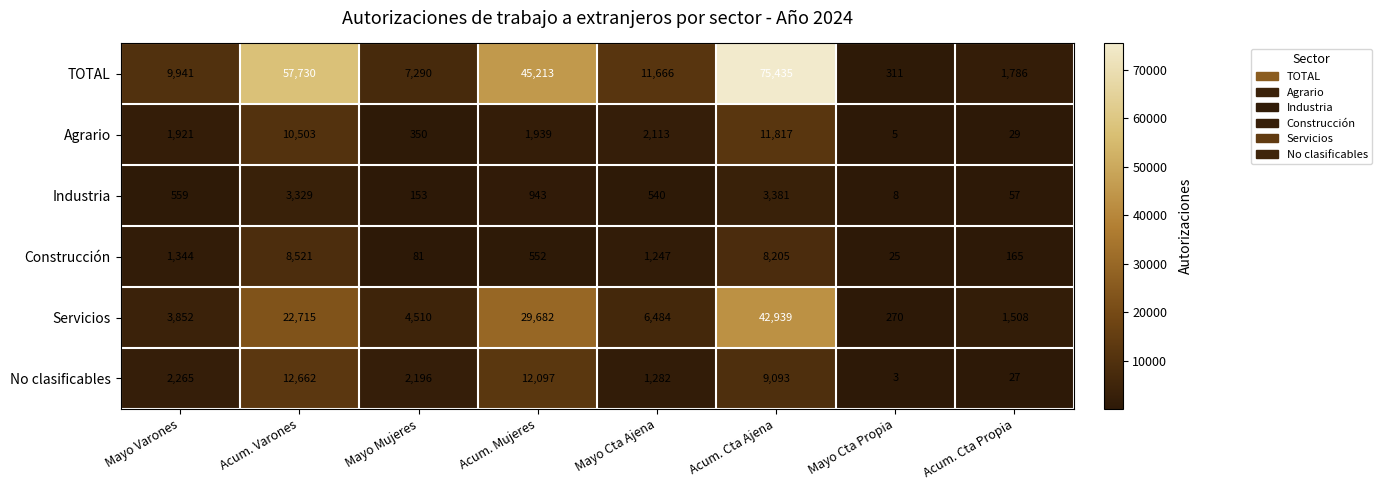

What is the difference between the highest and lowest values at Mayo Varones?

9382